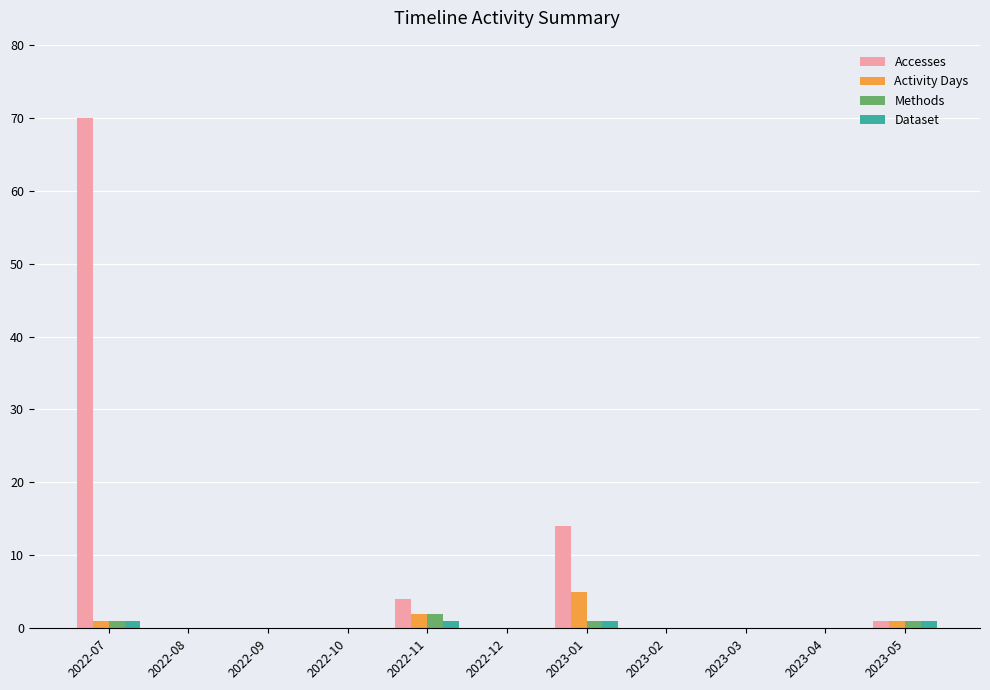

What is the sum of all Methods values?

5